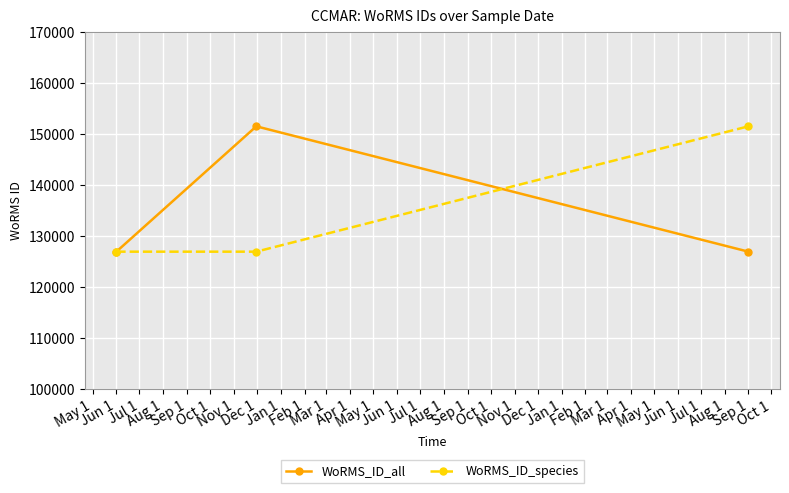

How many series are shown in this chart?

2